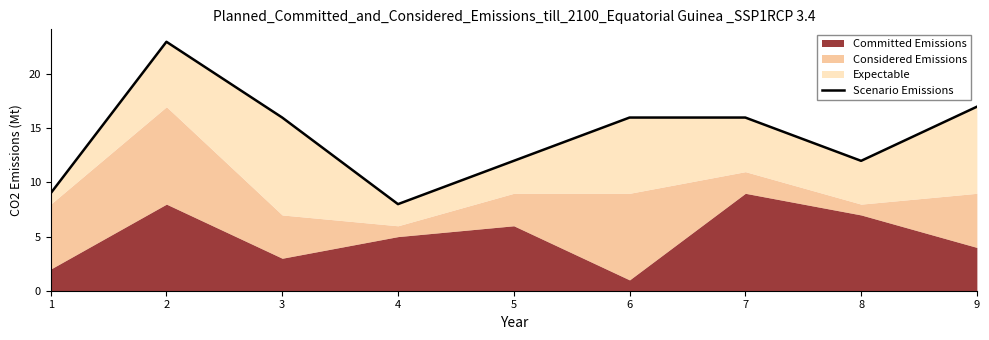

Reading left to right, extract all data points from this chart.

9	23	16	8	12	16	16	12	17